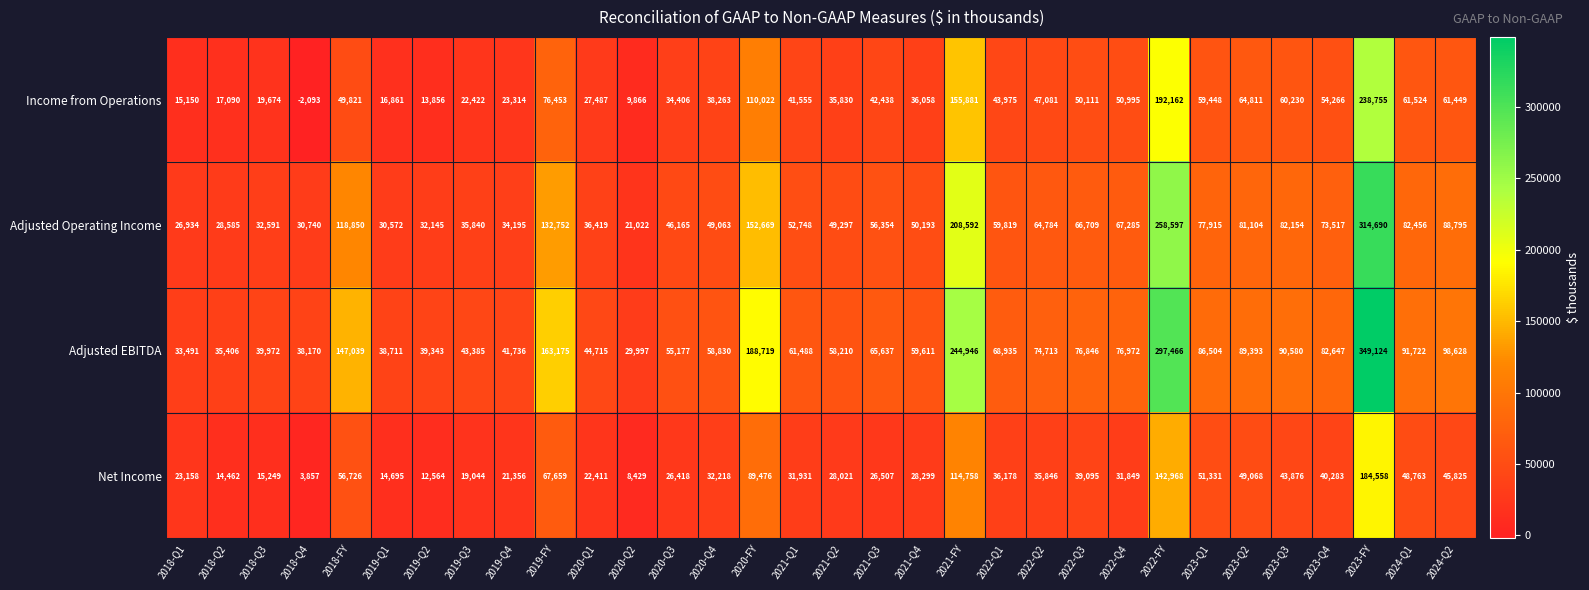

True or false: Net Income has a value of 142968 at 2022-FY.

True